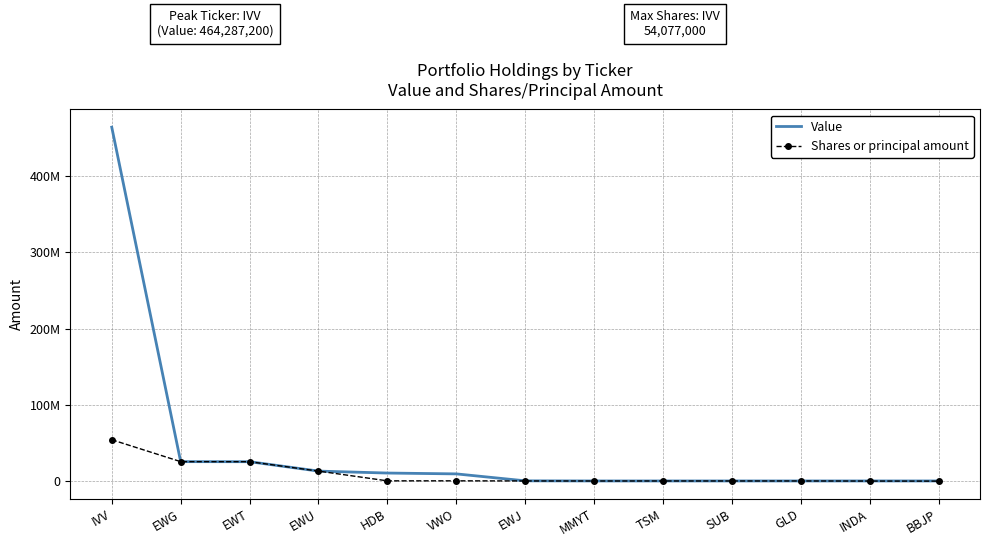

True or false: Value has a value of 121843336 at IVV.

False